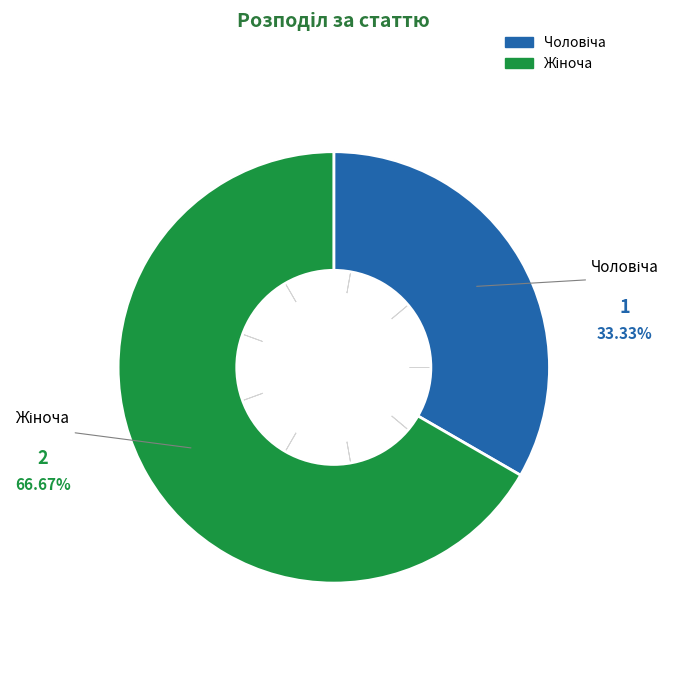

How many slices are in this pie chart?

2